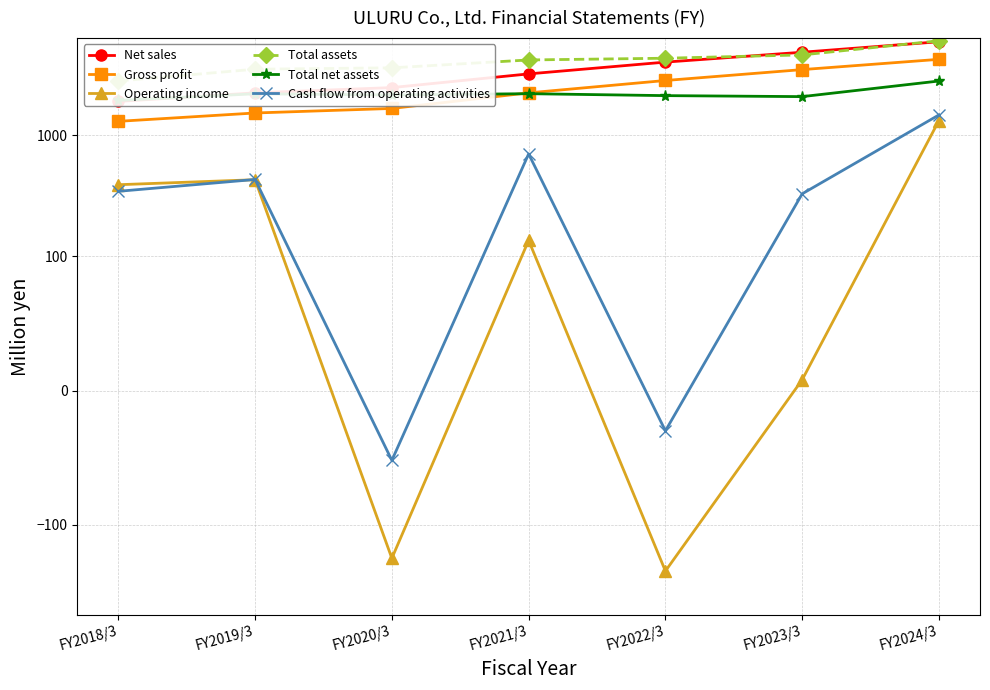

What is the difference between the Net sales values at FY2024/3 and FY2022/3?

1908